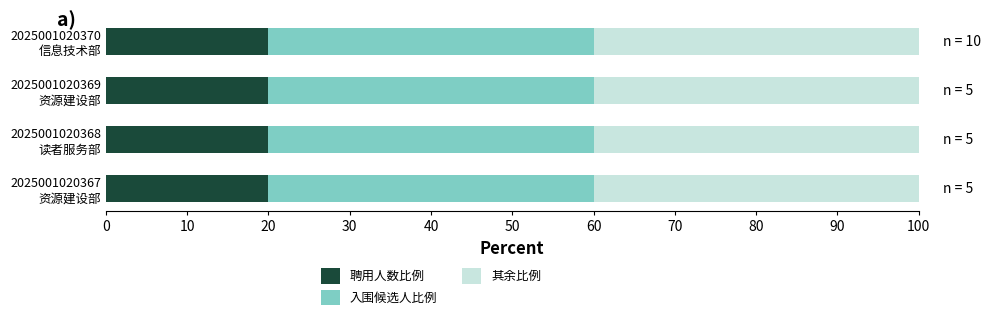

What is the average value of the 聘用人数比例 series?

20